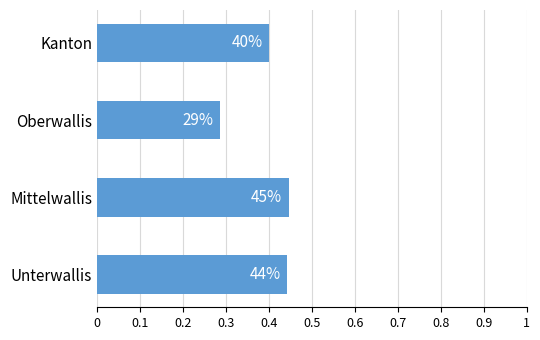

Are the bars horizontal?

Yes